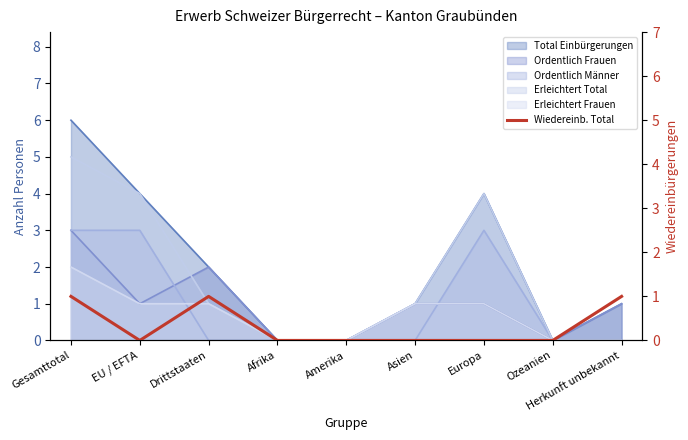

True or false: the data shows 1 at Drittstaaten.

True